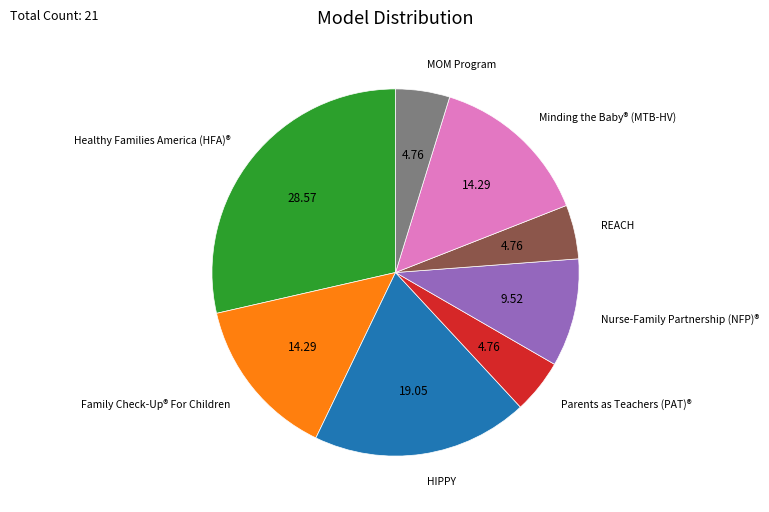

Do MOM Program and REACH together represent more than half of the pie?

No